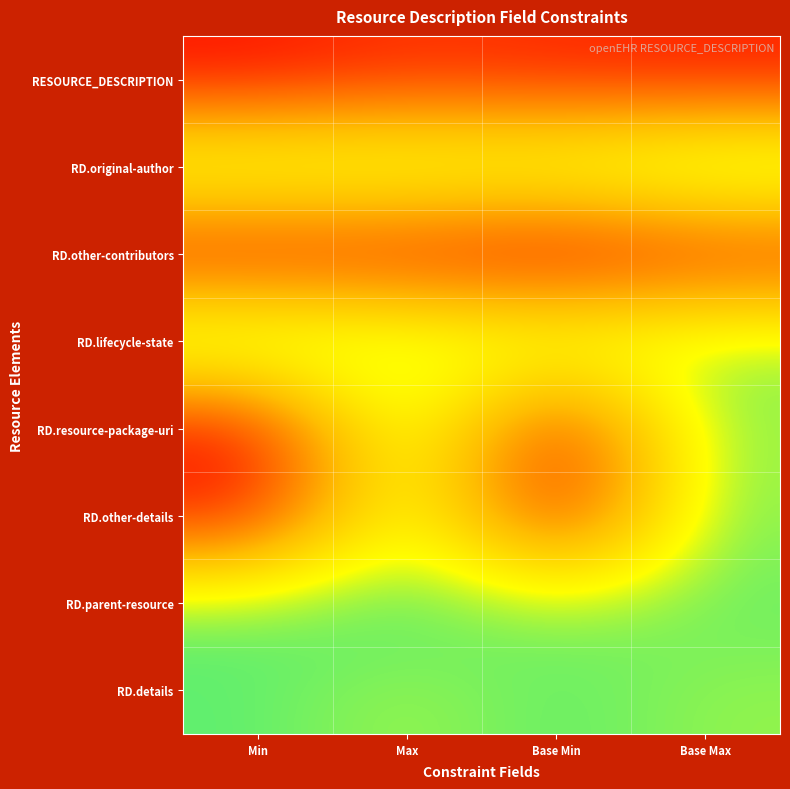

Reading right to left, extract all data points from this chart.

RESOURCE_DESCRIPTION: Base Max=0.1	Base Min=0.1	Max=0.1	Min=0.1
RD.original-author: Base Max=1.1	Base Min=1.0	Max=1.0	Min=1.0
RD.other-contributors: Base Max=0.1	Base Min=0.0	Max=0.1	Min=0.1
RD.lifecycle-state: Base Max=1.0	Base Min=1.0	Max=1.0	Min=1.1
RD.resource-package-uri: Base Max=1.0	Base Min=0.1	Max=1.1	Min=0.0
RD.other-details: Base Max=1.1	Base Min=0.0	Max=1.0	Min=0.1
RD.parent-resource: Base Max=1.1	Base Min=1.0	Max=1.1	Min=1.1
RD.details: Base Max=1.0	Base Min=1.1	Max=1.0	Min=1.1